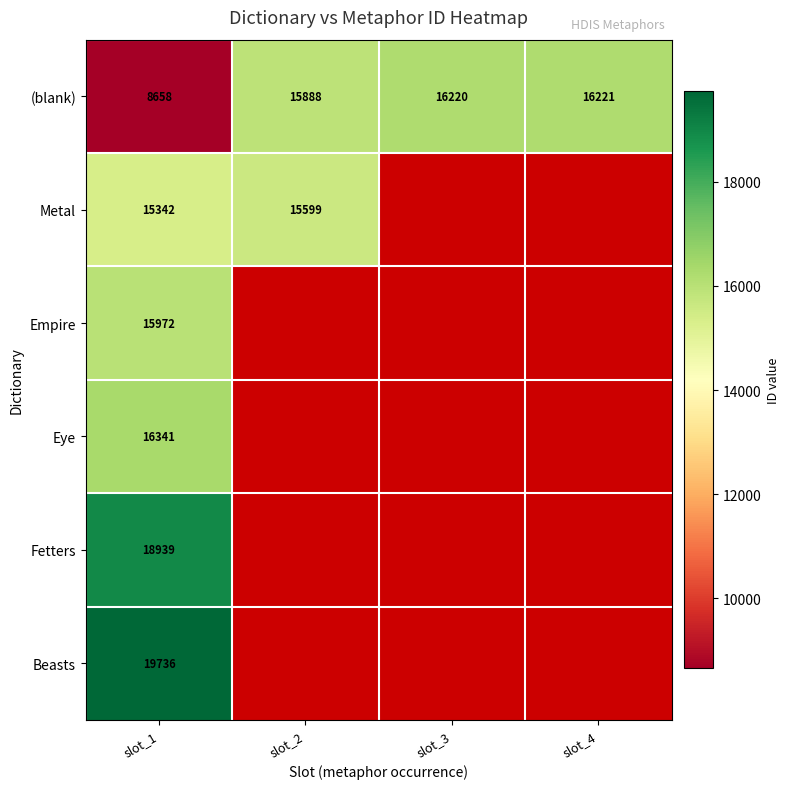

Is the value of (blank) at slot_1 greater than the value of Metal at slot_1?

No